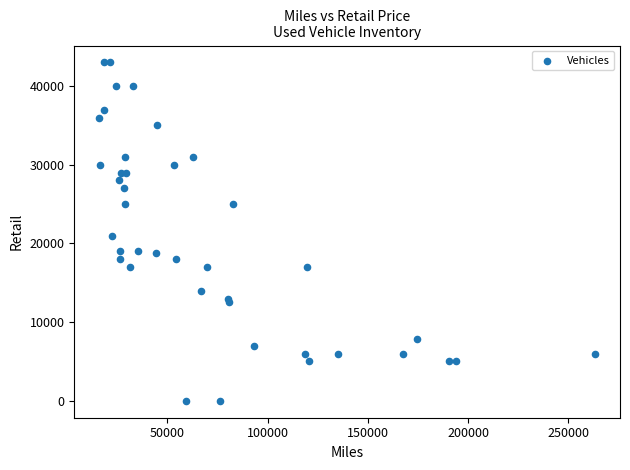

What Y value in the scatter plot is closest to 21497?

20995